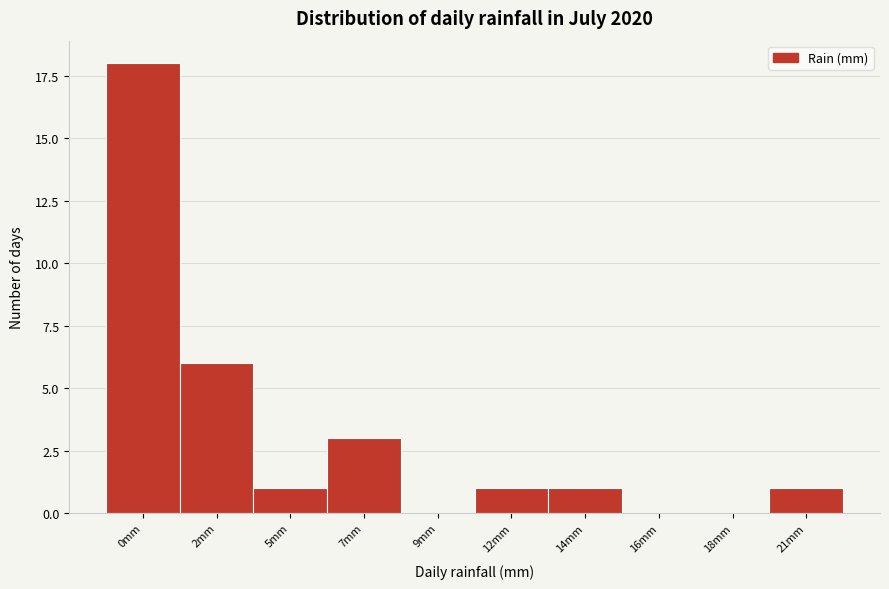

Reading left to right, transcribe all the data shown in this chart.

0mm=18	2mm=6	5mm=1	7mm=3	9mm=0	12mm=1	14mm=1	16mm=0	18mm=0	21mm=1